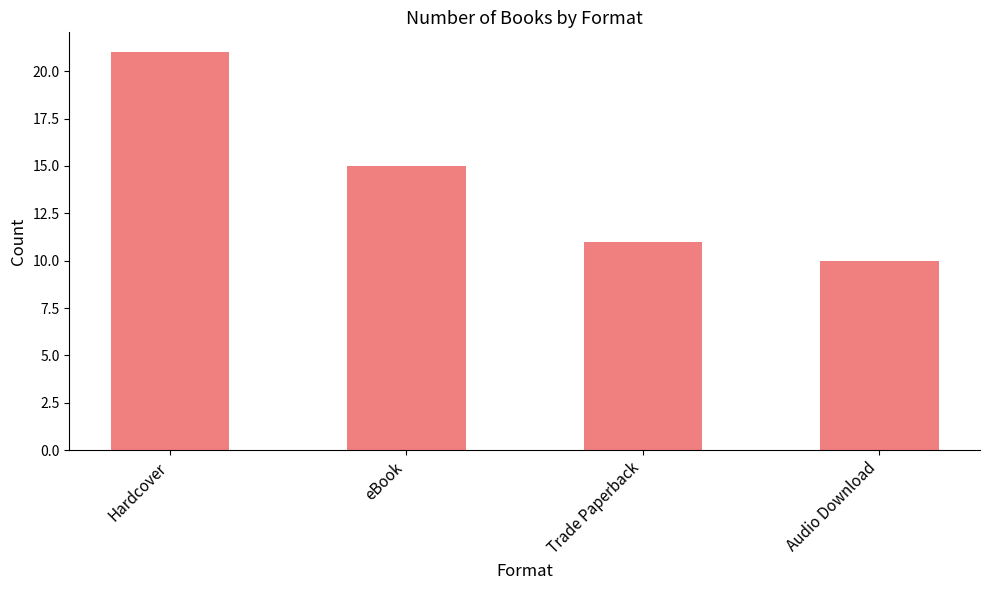

Is it true that the value at eBook is 15?

True